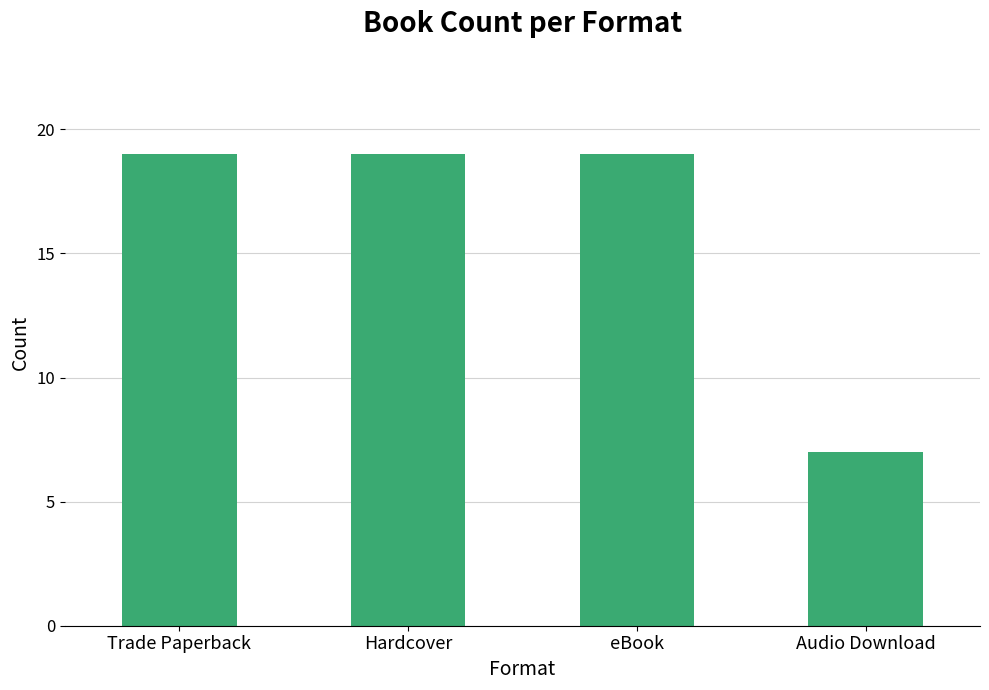

True or false: the data shows 19 at eBook.

True